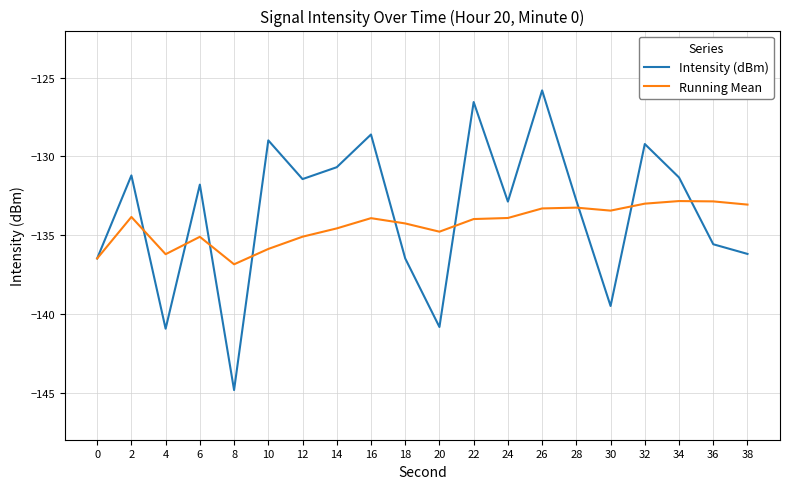

What value does the Intensity (dBm) series have at 30?

-139.5